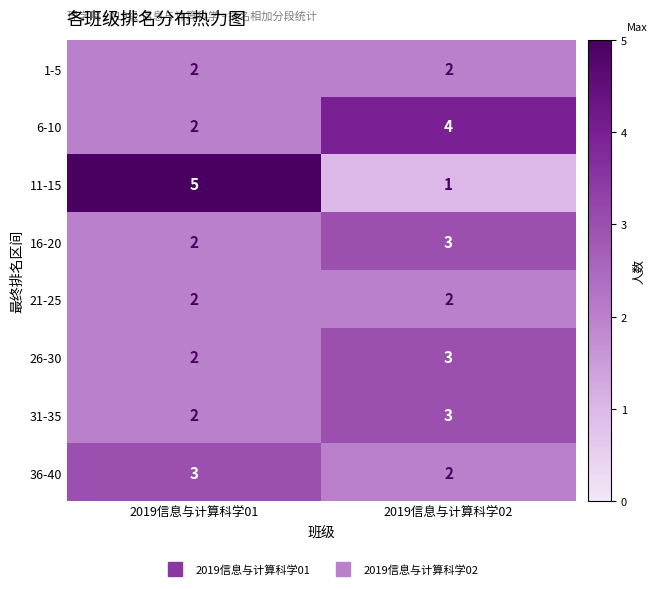

Is it true that 1-5 equals 1 at 2019信息与计算科学02?

False